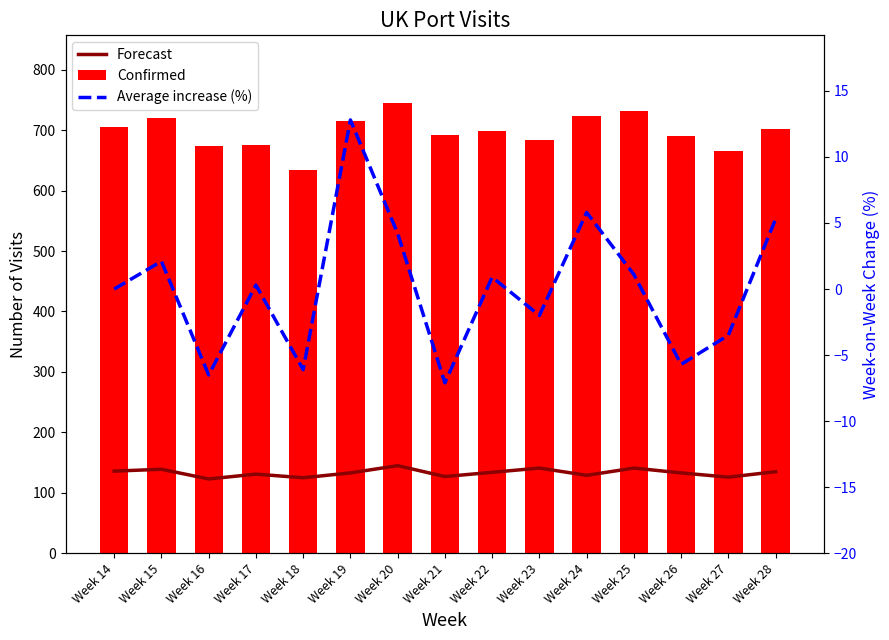

What is the difference between the highest and lowest values at Week 14?

705.0